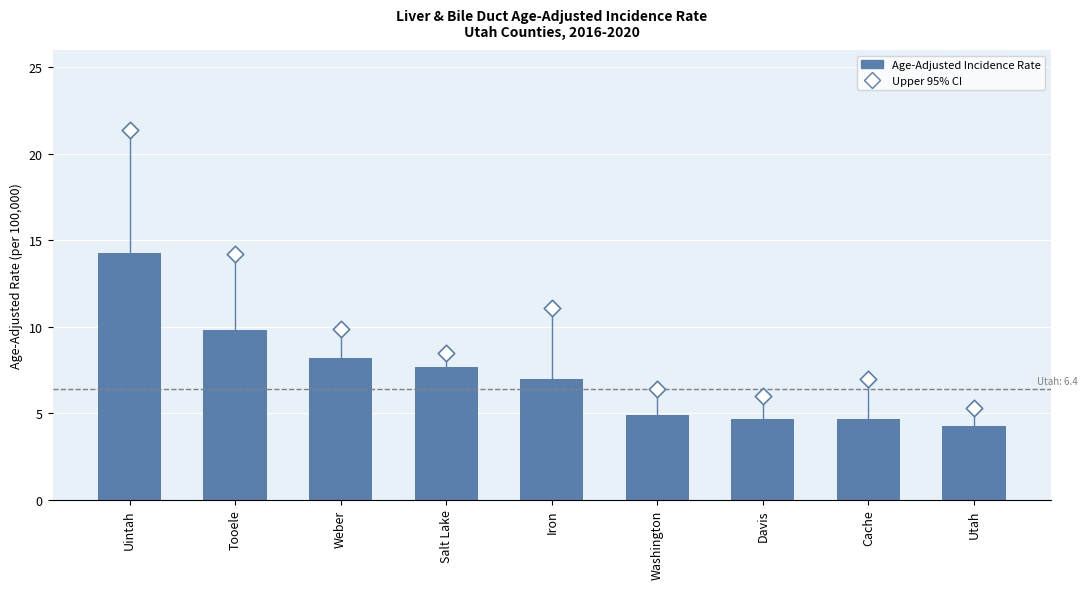

Which series contains the lowest Y value?

Age-Adjusted Incidence Rate